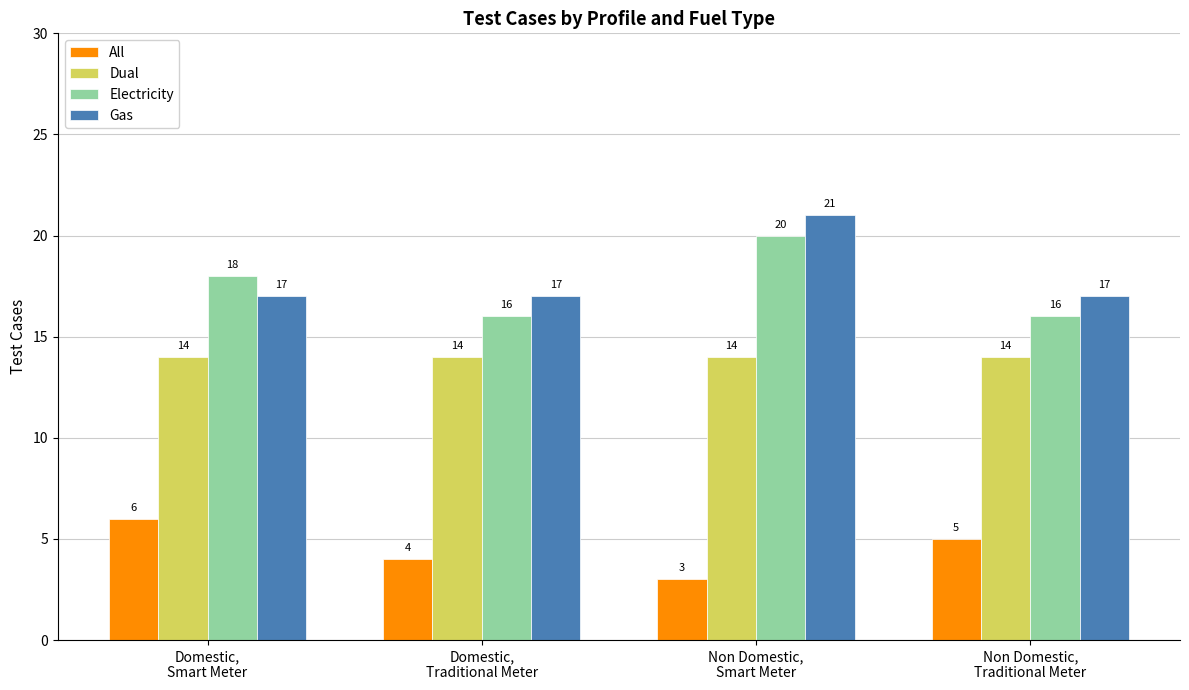

Count the Electricity values in the range 16 to 20.

4